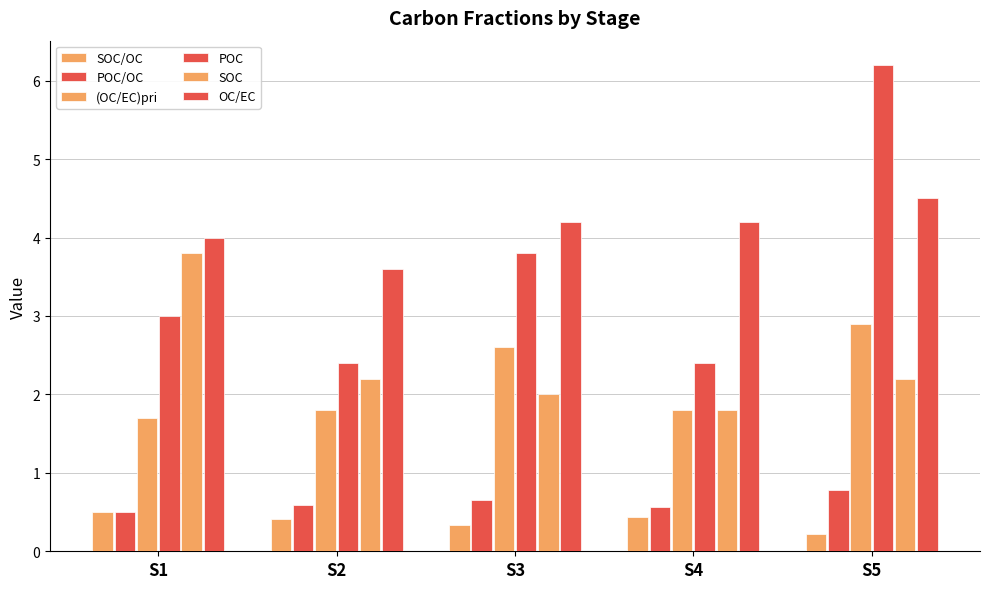

At which category is the sum across all series the highest?

S5